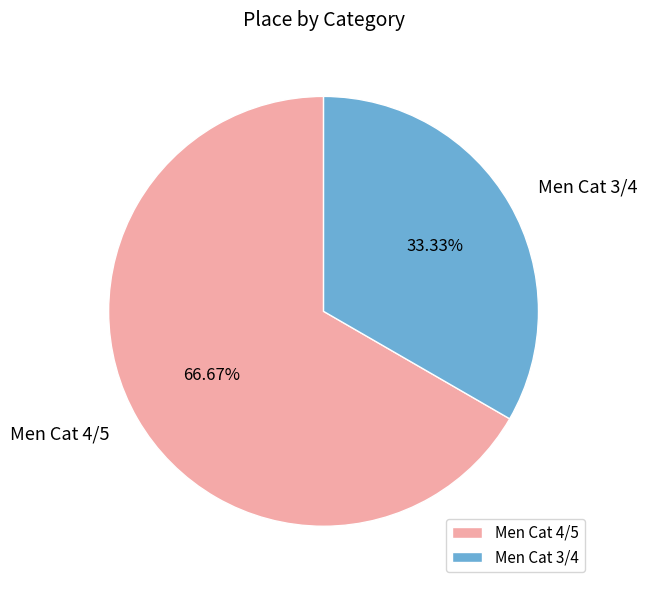

To the nearest percent, what portion does Men Cat 3/4 represent?

33%